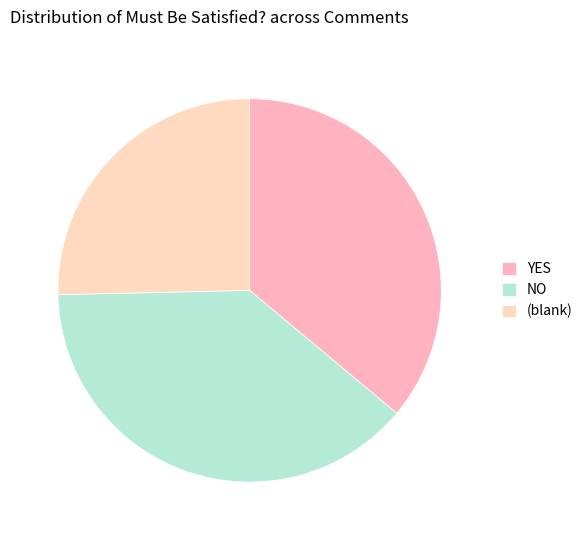

Count the number of slices in the pie.

3